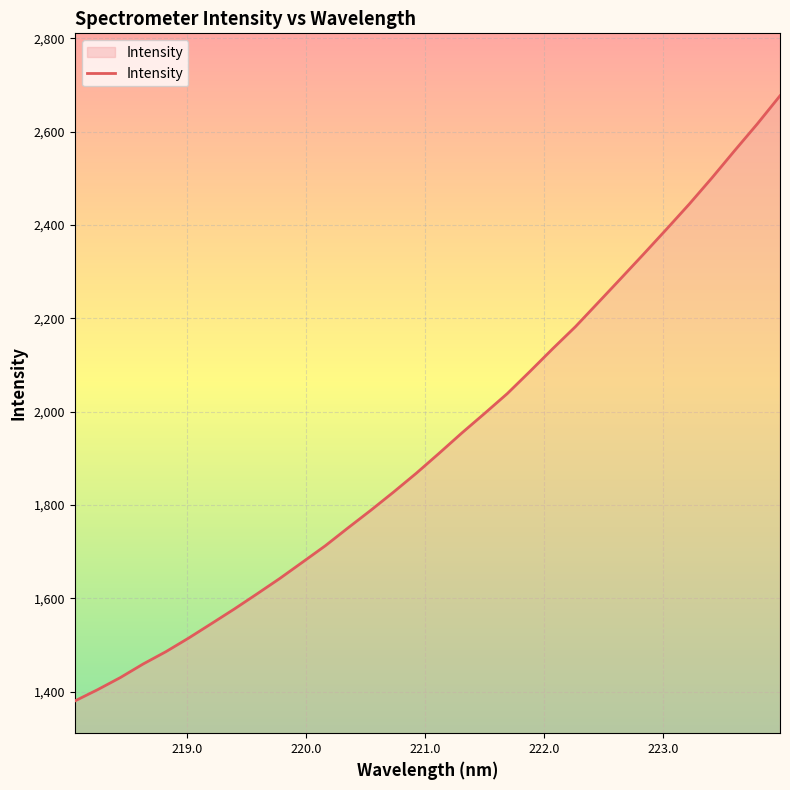

What is the maximum value shown in the chart?

2677.1